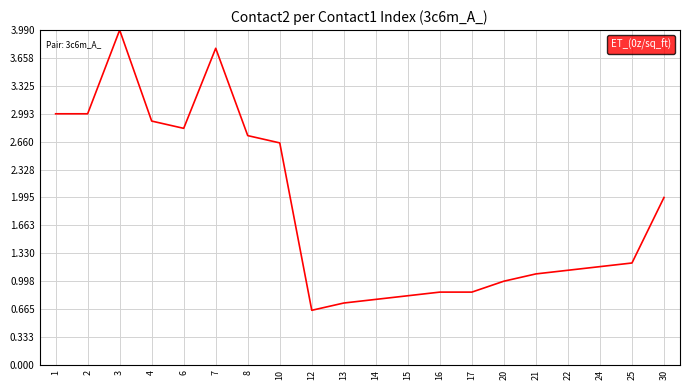

What is the difference between the maximum and minimum values?

3.3